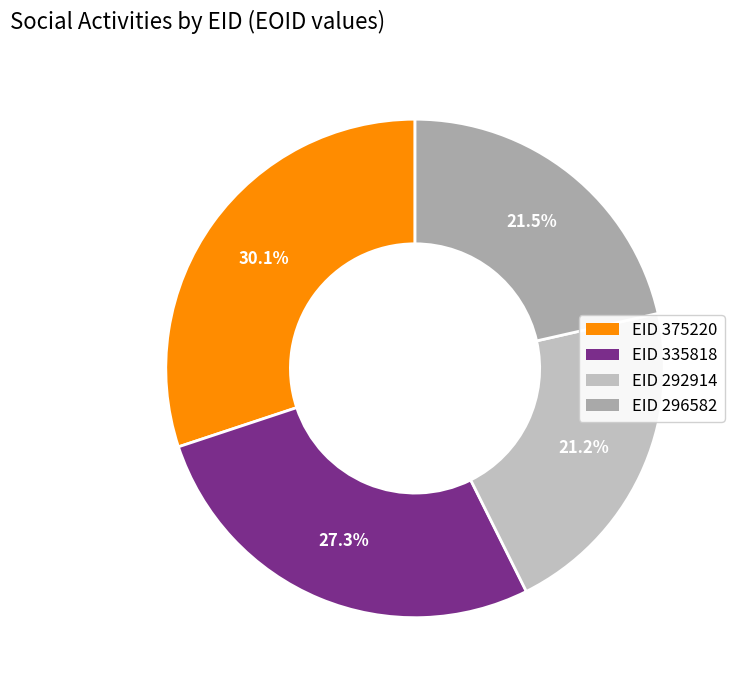

Is there a majority slice in this chart?

No